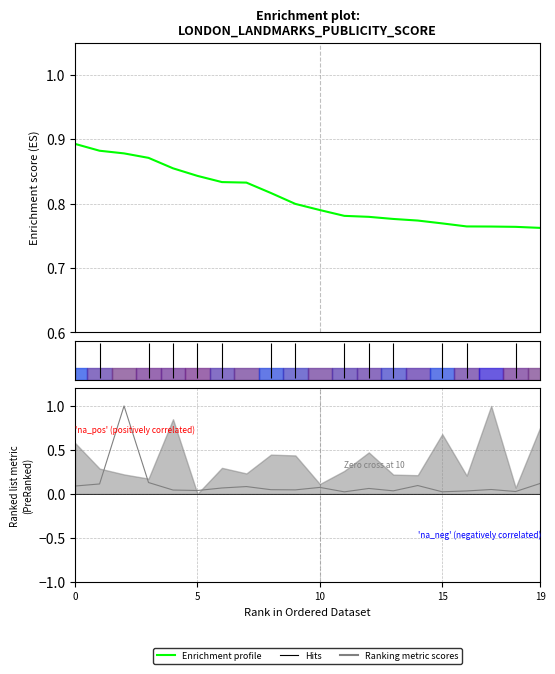

What is the change in value from 7 to 13?

-0.1